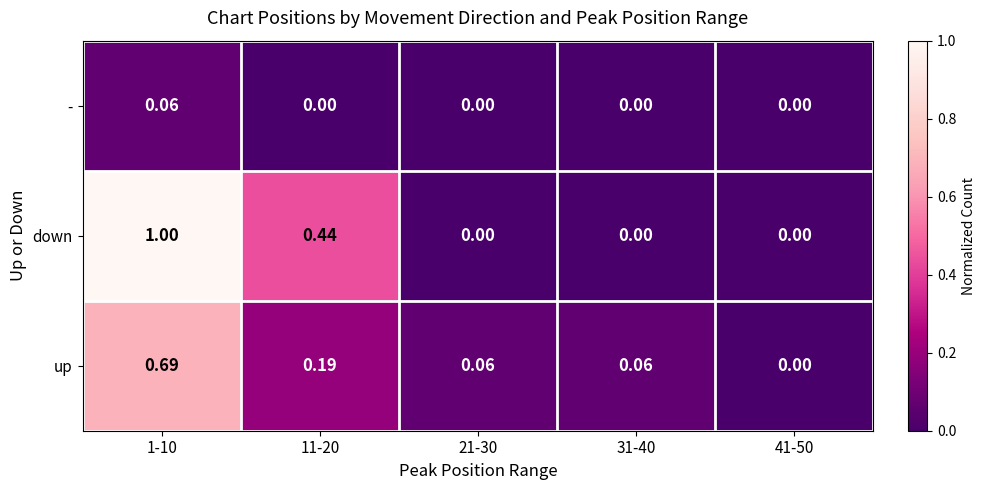

Rank the series by their maximum value, from lowest to highest.

-, up, down